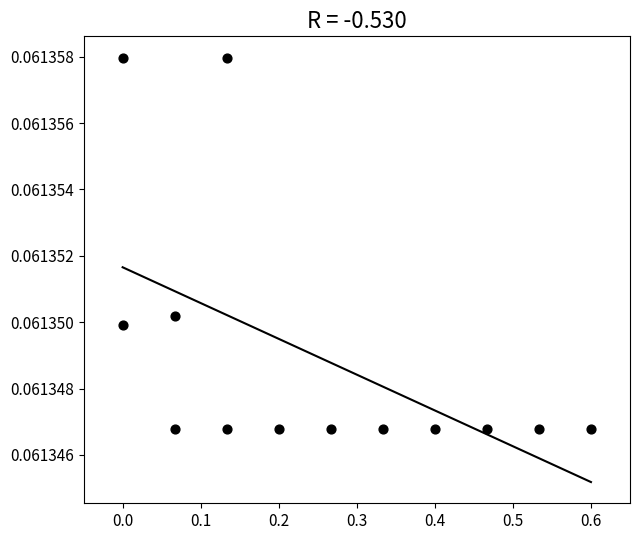

What is the range of X values (max minus min)?

0.6